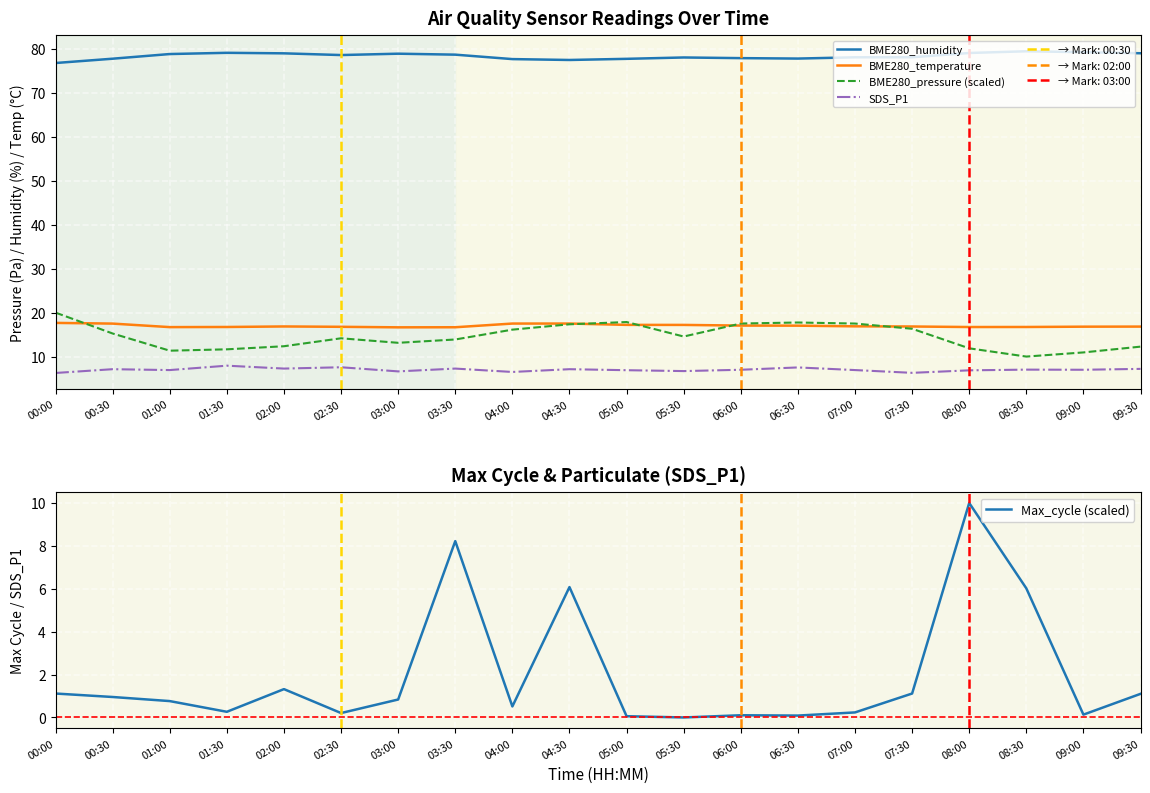

What is the label of the 19th point from the left?

09:00